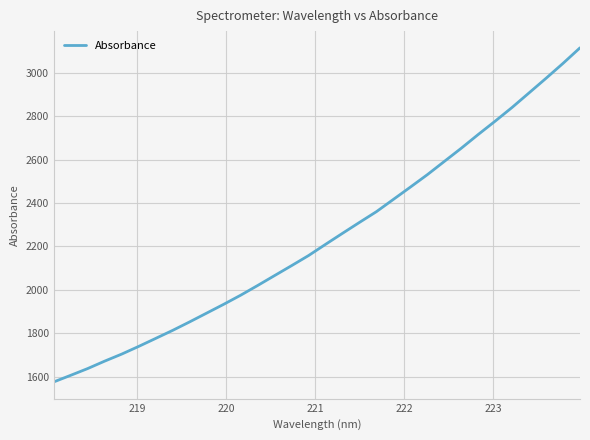

What is the smallest value displayed?

1575.5